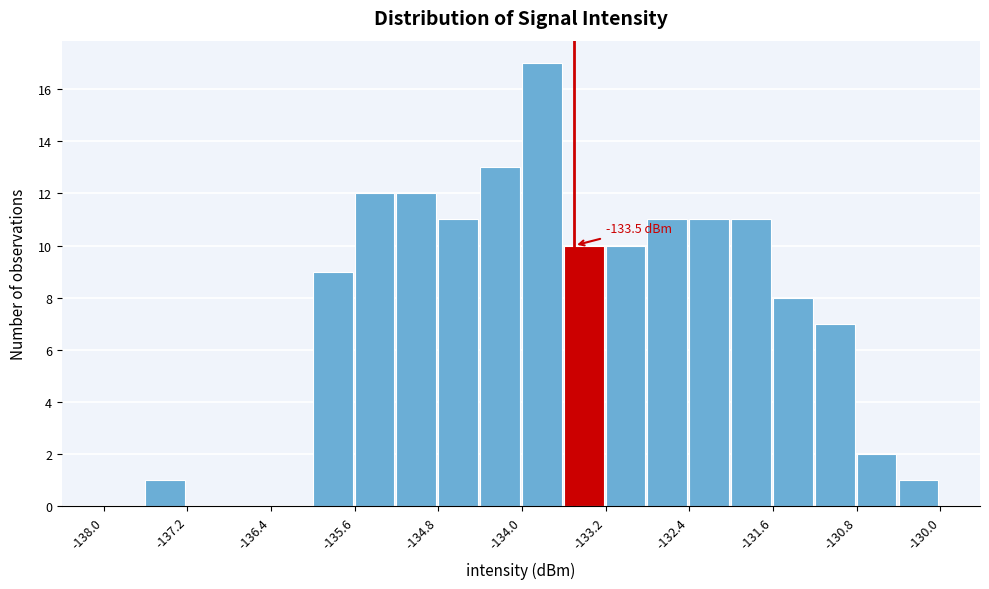

Over which range of the x-axis is the bar tallest?

-134.0 to -133.6